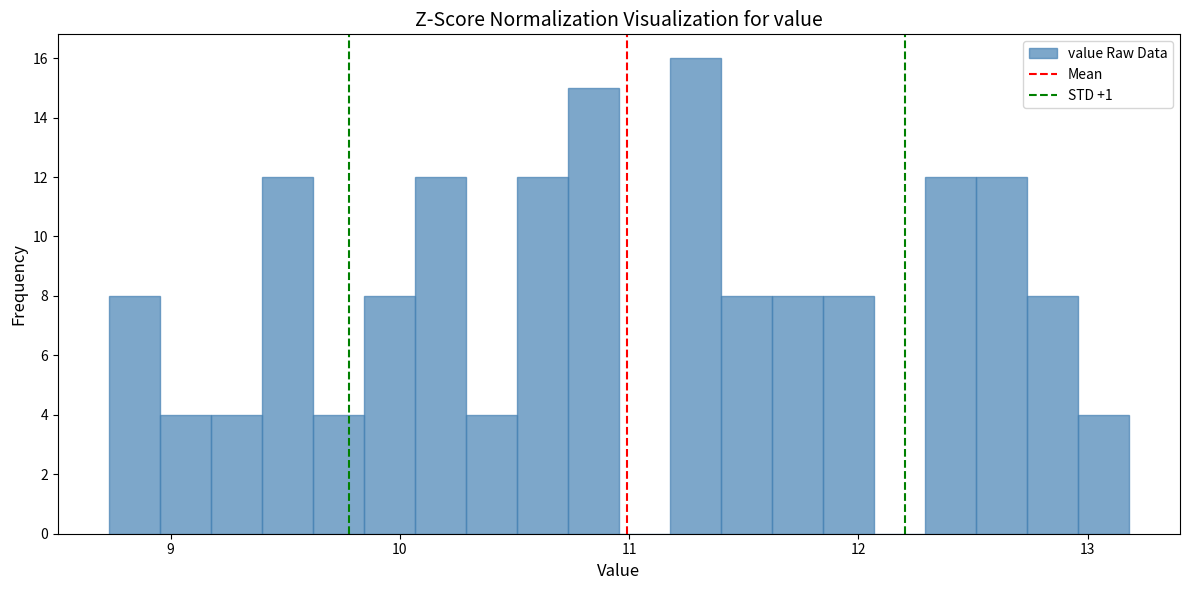

Around what value on the x-axis is the tallest bar? Give the approximate position of its centre, as read against the axis.

11.3